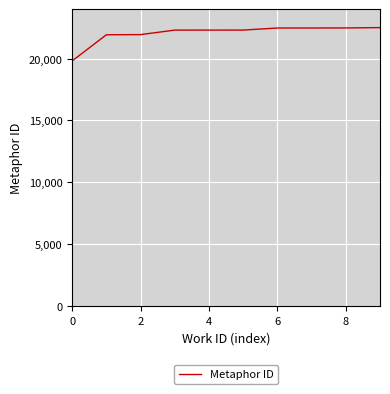

What is the difference between the maximum and minimum values?

2694